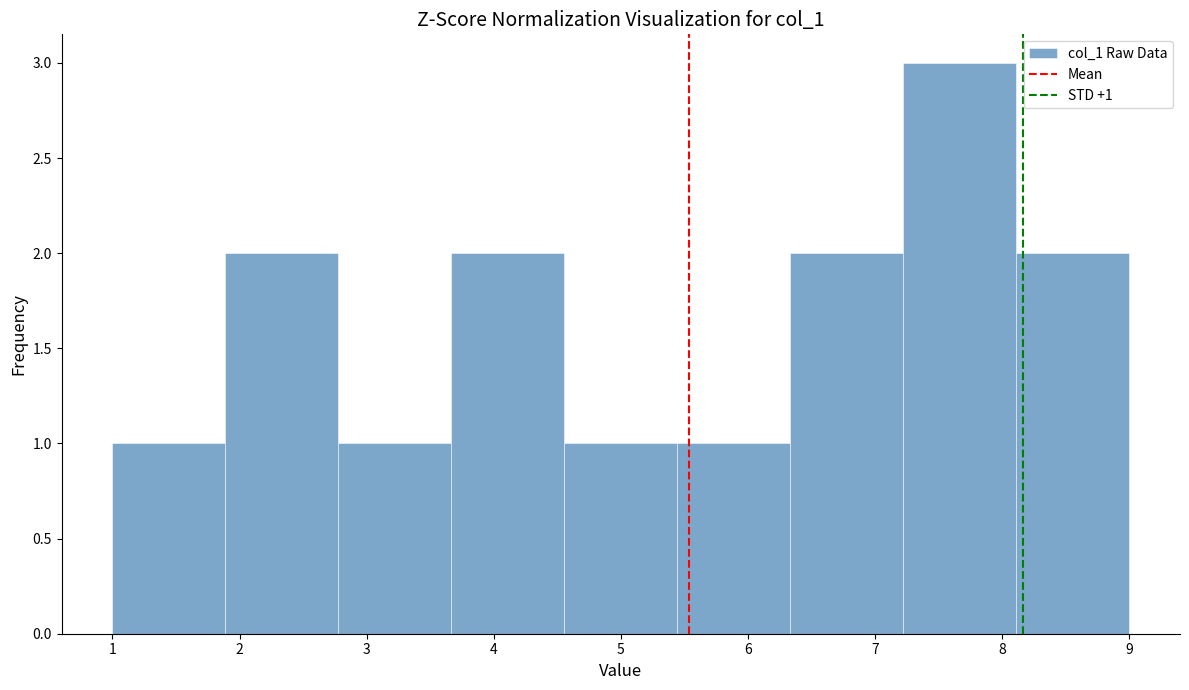

Which range on the x-axis has the tallest bar?

7.2 to 8.1